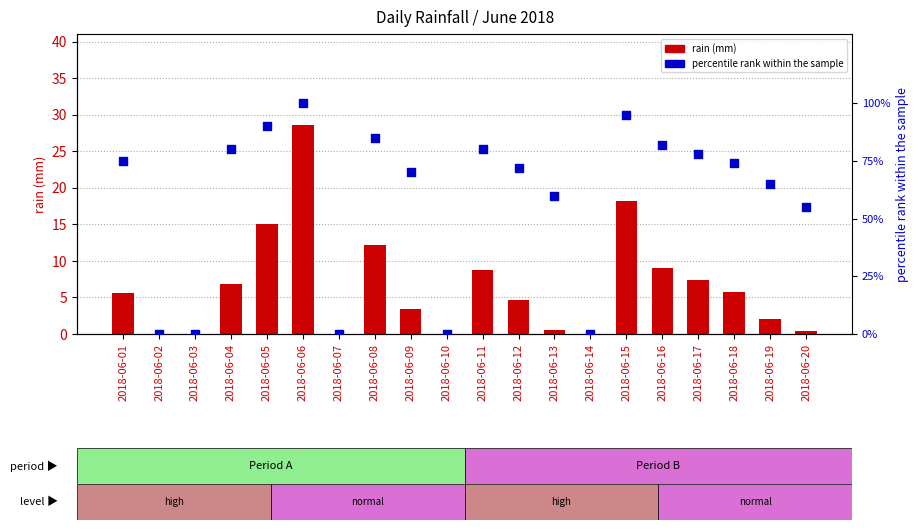

What are all the series names shown in the legend?

rain (mm), percentile rank within the sample